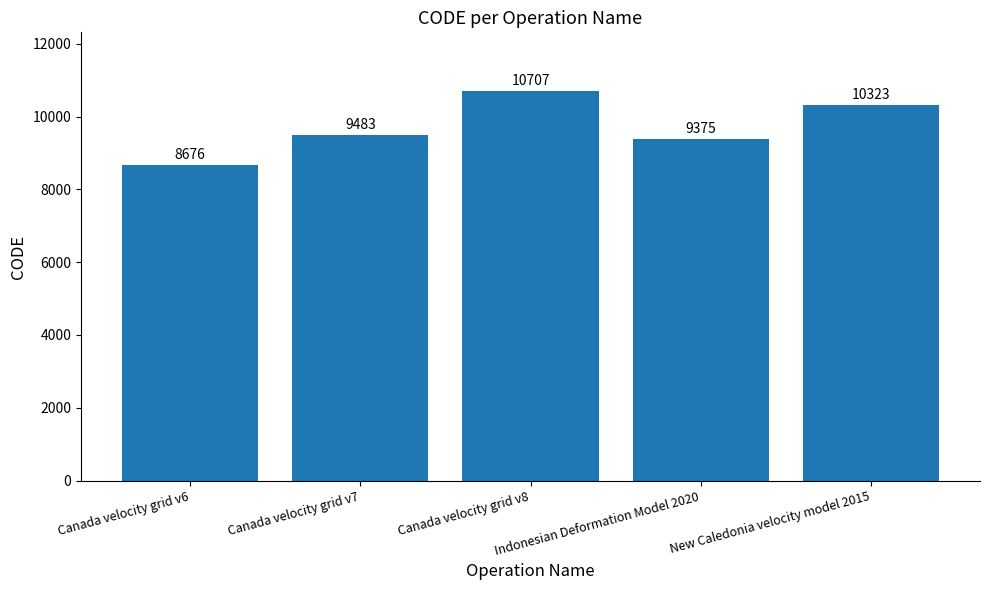

What is the value of the 1st bar from the left?

8676